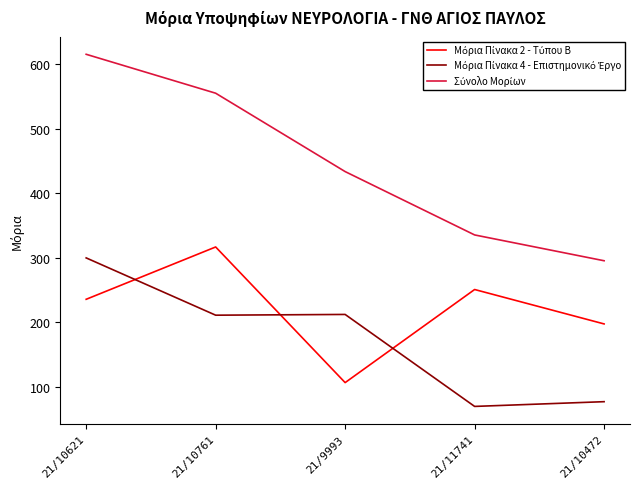

What is the minimum value shown in the chart?

69.7